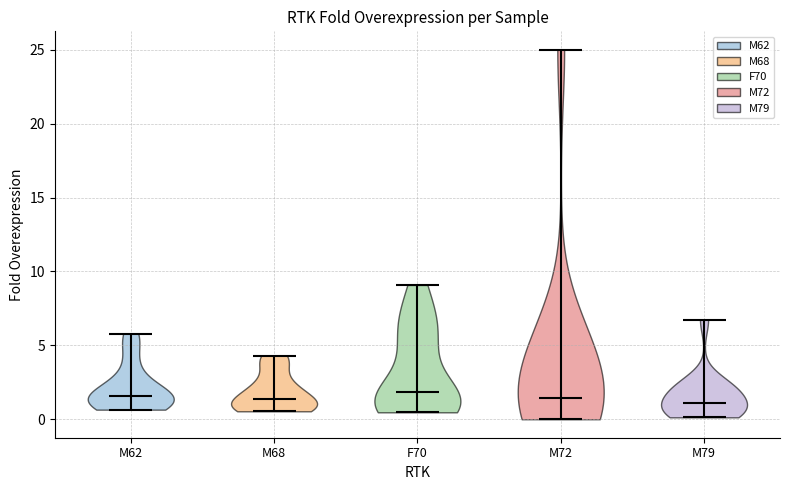

Reading left to right, read every violin against the y-axis: where its median line is, and the lowest and highest points it reaches. The values are not printed on the chart, so give them approximately, as read against the axis.

M62: median line 1.5, lowest point 0.5, highest point 6.0
M68: median line 1.5, lowest point 0.5, highest point 4.5
F70: median line 2.0, lowest point 0.5, highest point 9.0
M72: median line 1.5, lowest point 0.0, highest point 25.0
M79: median line 1.0, lowest point 0.0, highest point 6.5